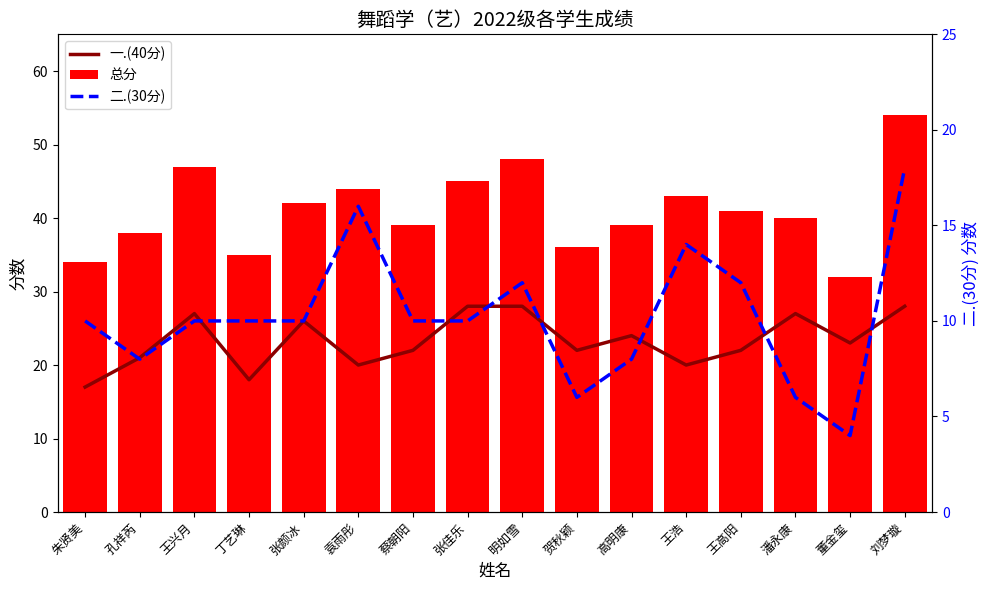

At which label does 总分 reach its minimum?

董金玺